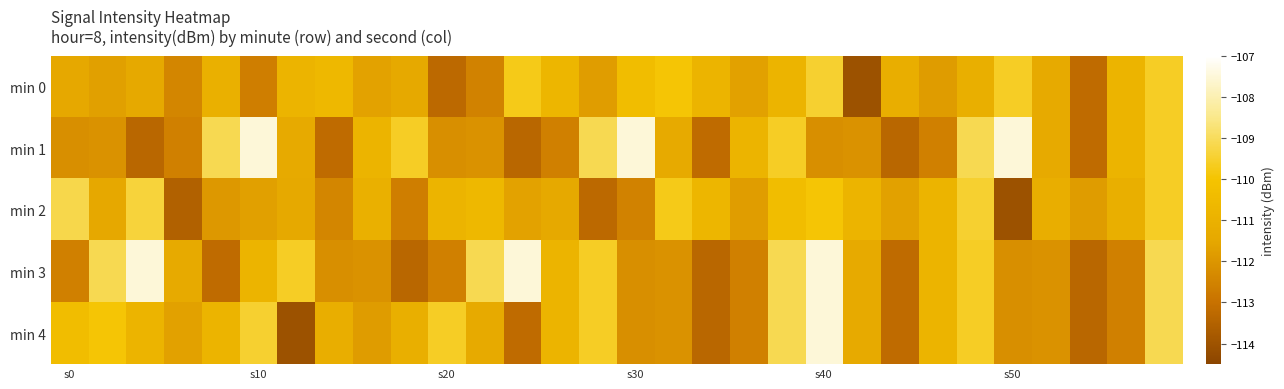

Count the number of categories in the chart.

30